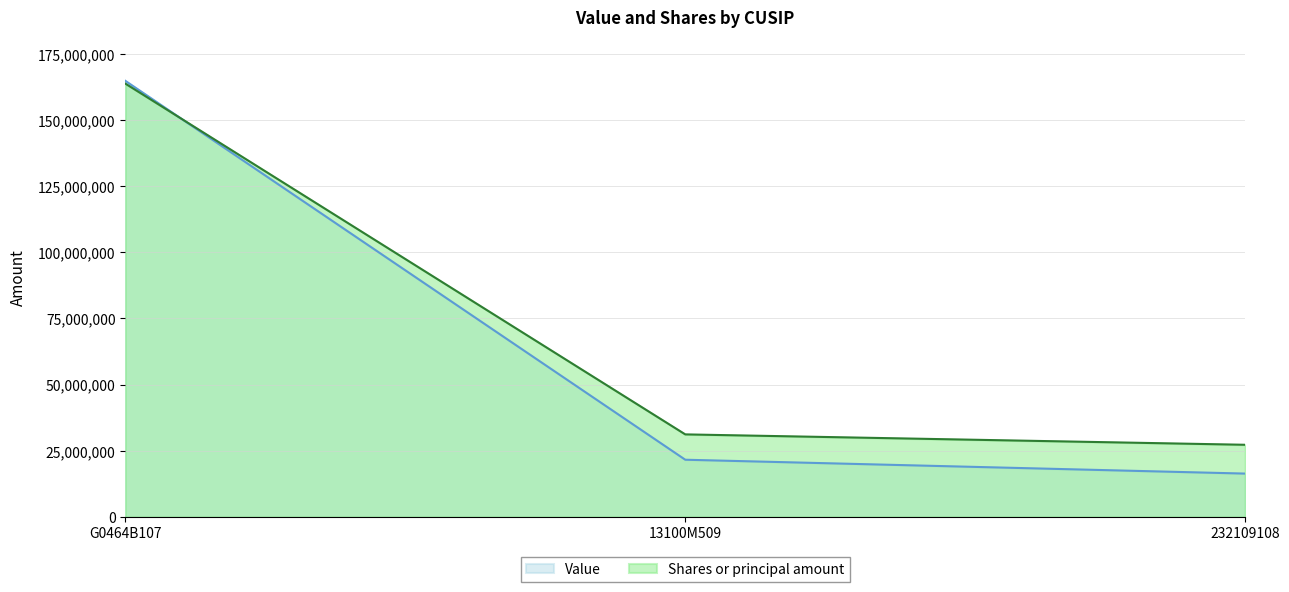

What position from the left is G0464B107?

1